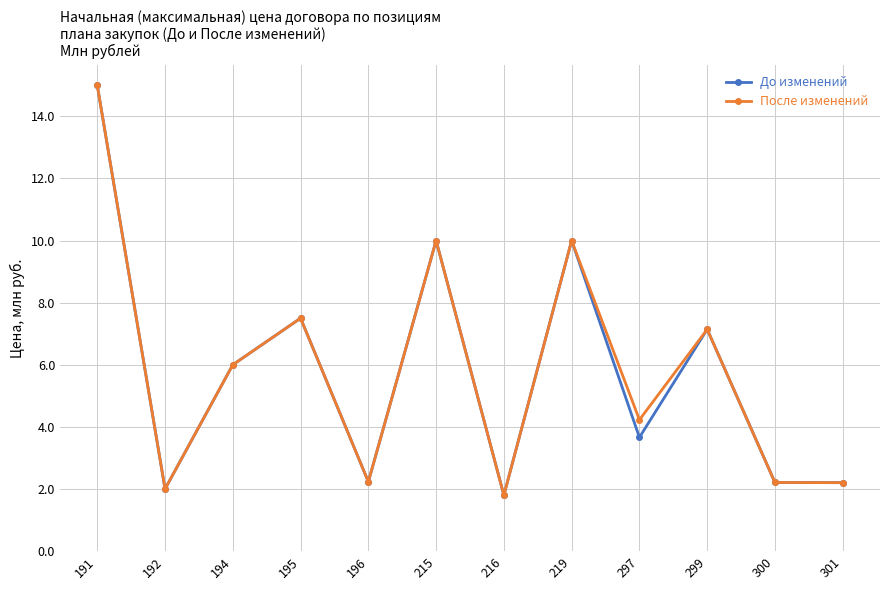

What is the total value across all series at 192?

4.0